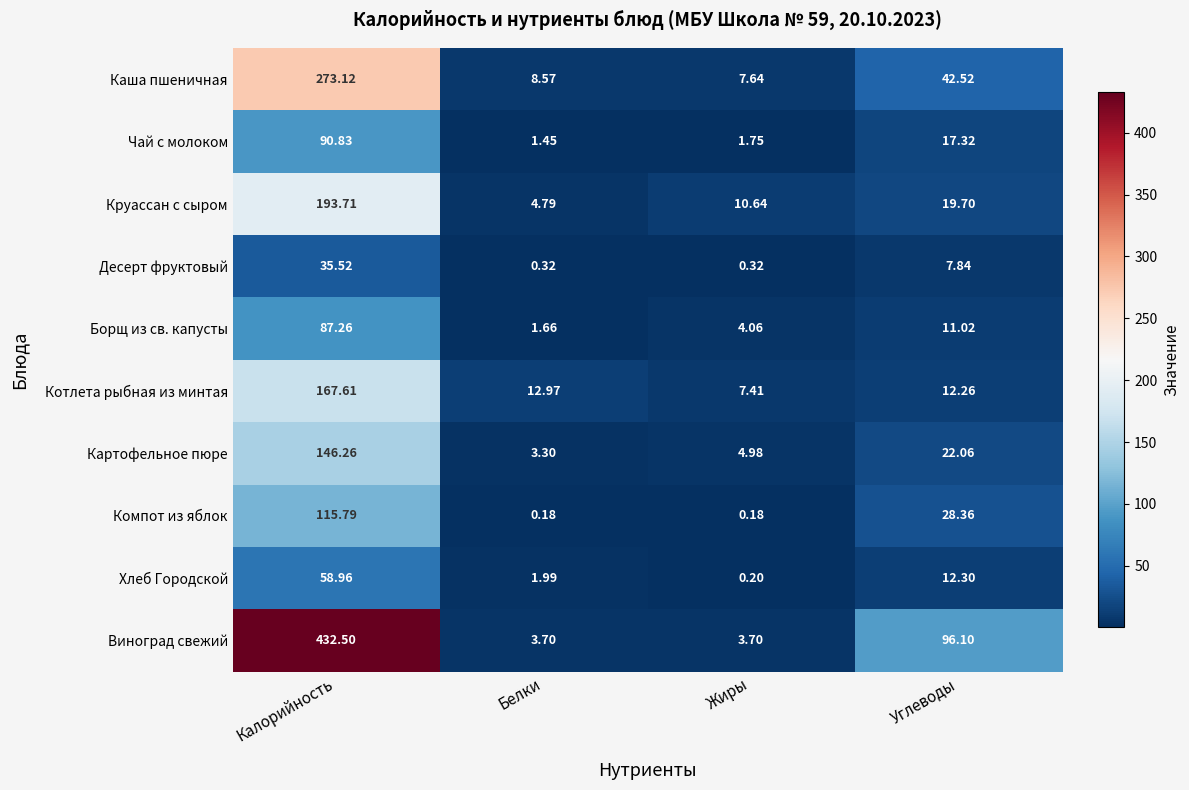

Which category has the highest value in the Чай с молоком series?

Калорийность